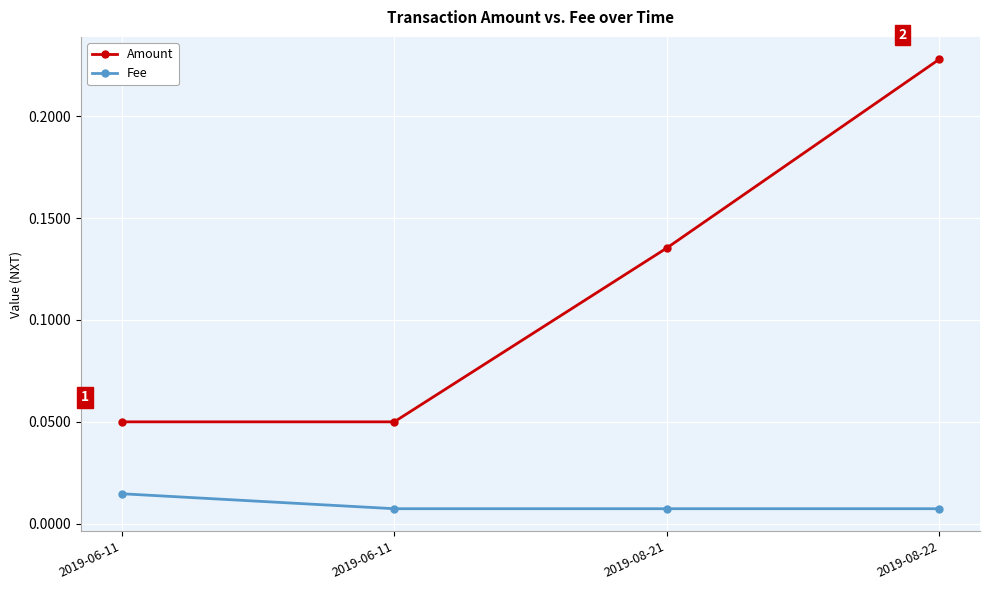

Reading left to right, transcribe all the data shown in this chart.

Amount: 2019-06-11=0.1	2019-06-11=0.1	2019-08-21=0.1	2019-08-22=0.2
Fee: 2019-06-11=0.0	2019-06-11=0.0	2019-08-21=0.0	2019-08-22=0.0